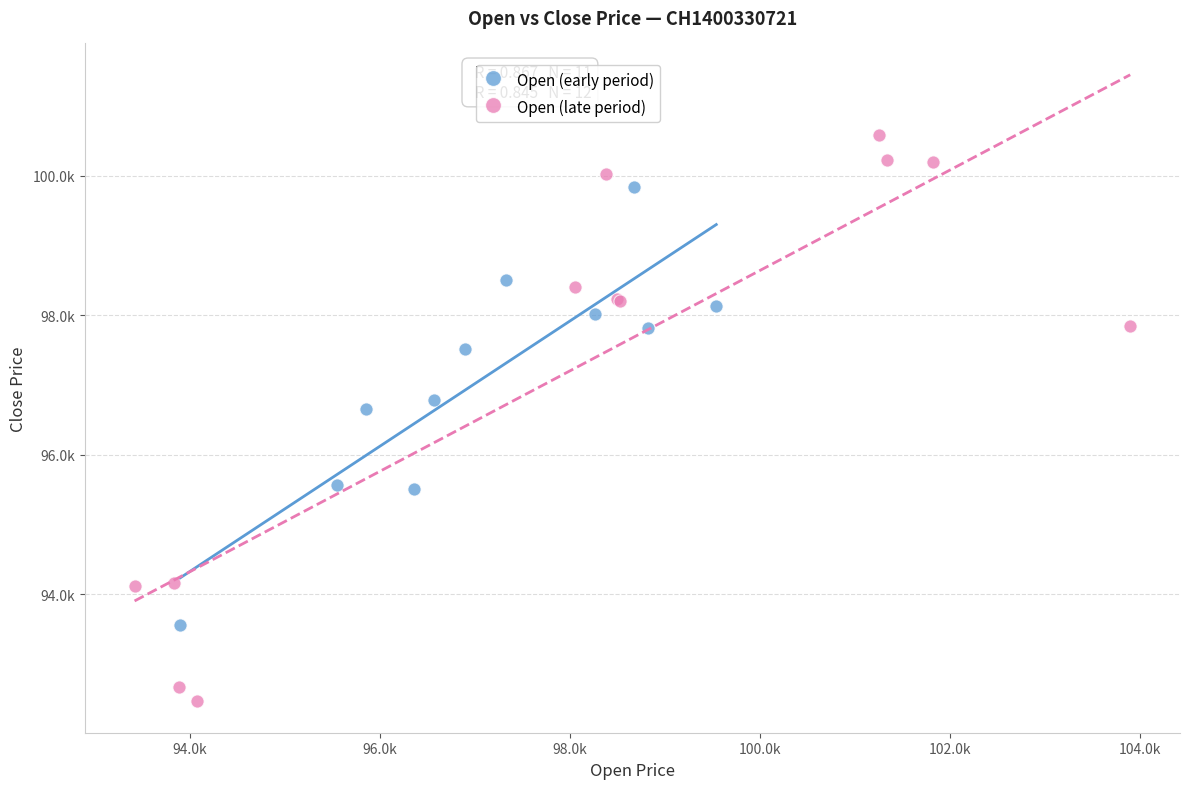

What are all the series names shown in the legend?

Open (early period), Open (late period)